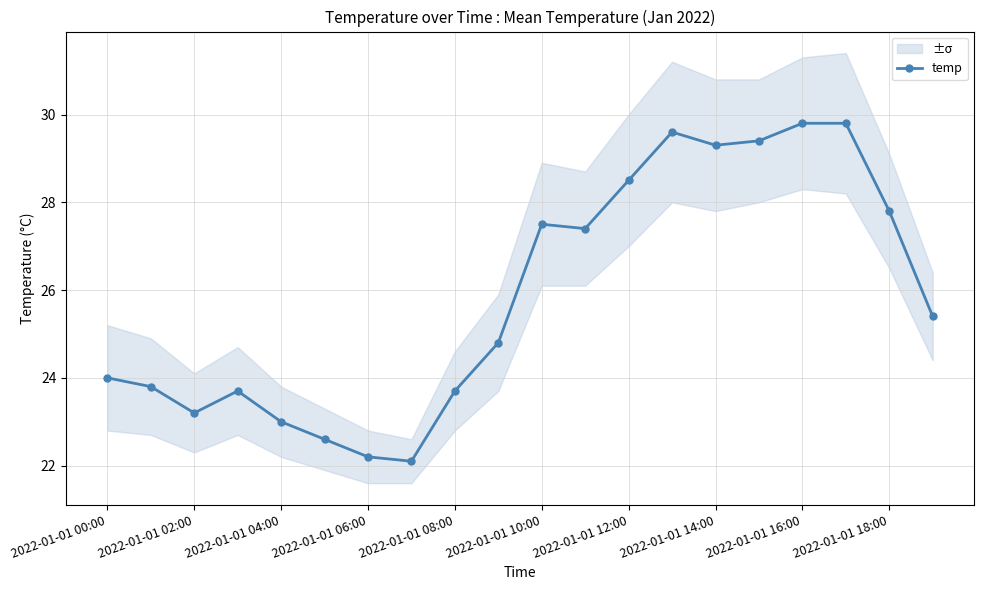

At which category does temp reach its first local valley?

2022-01-01 02:00